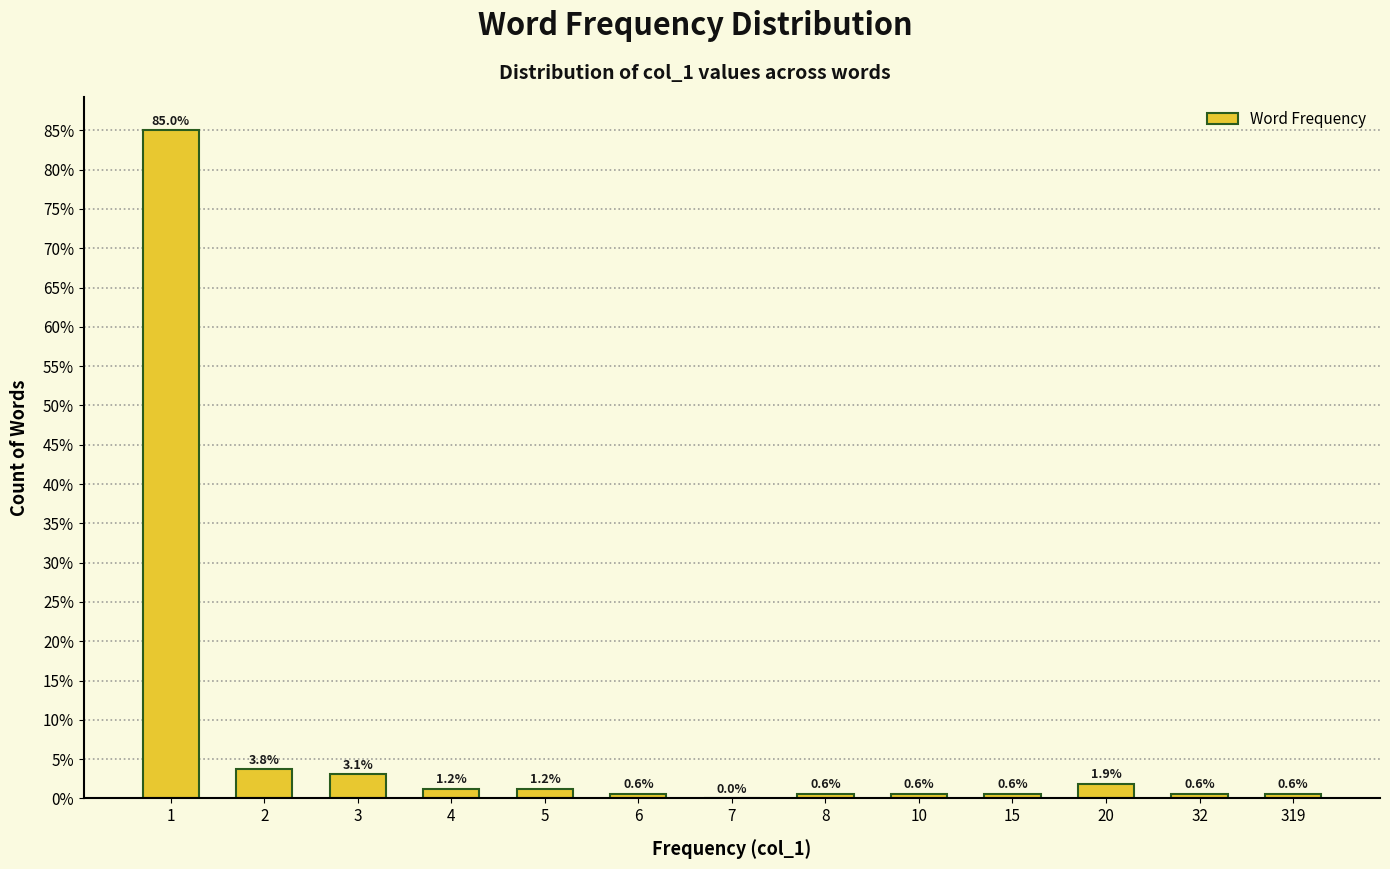

True or false: the data shows 0.6 at 15.

True